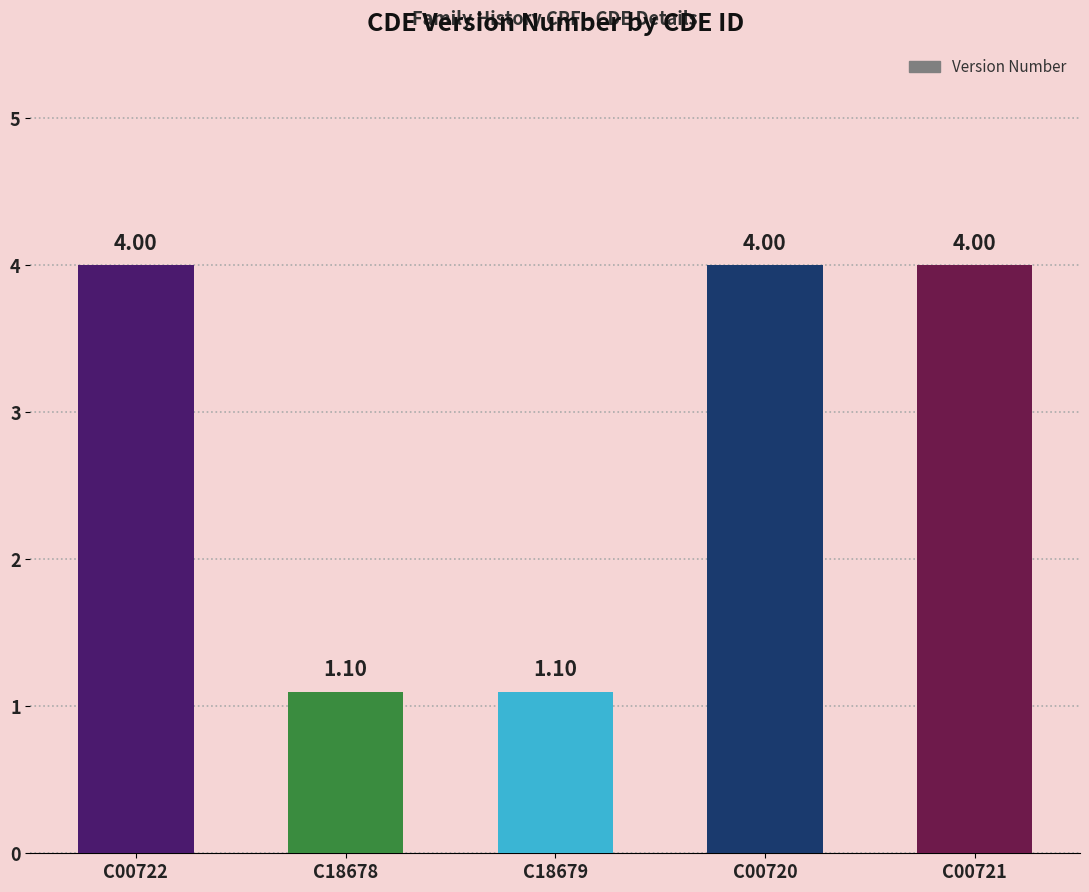

What is the label of the 1st bar from the right?

C00721